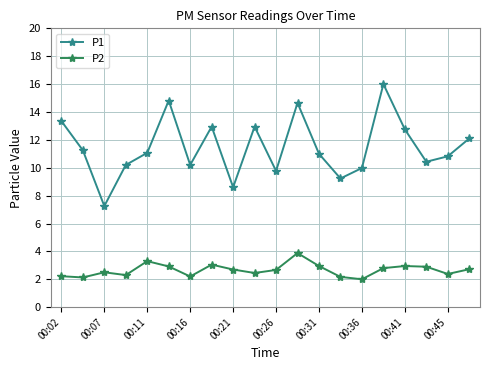

What is the highest value of the P1 series?

16.0